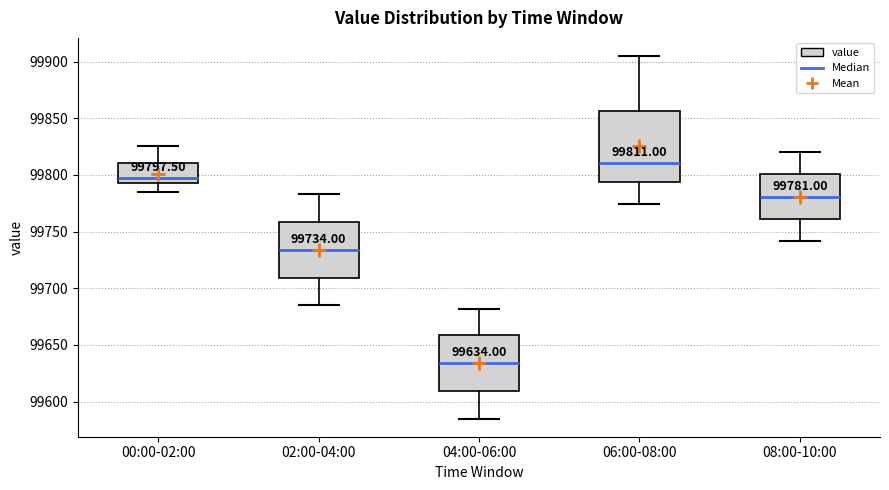

Which box's median line is the lowest?

04:00-06:00